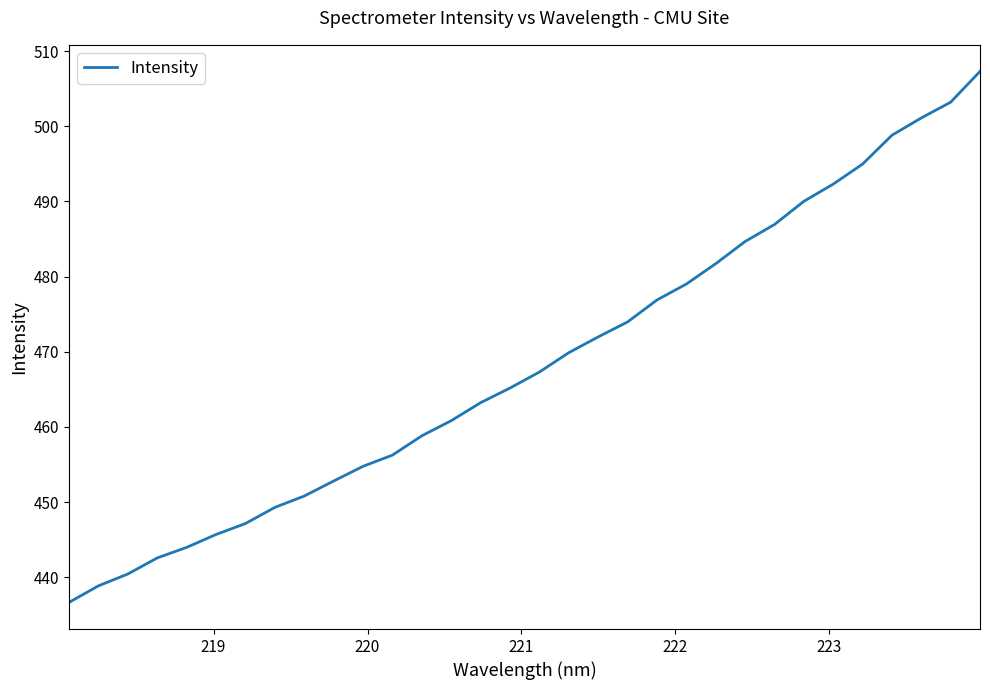

What is the smallest value displayed?

436.6